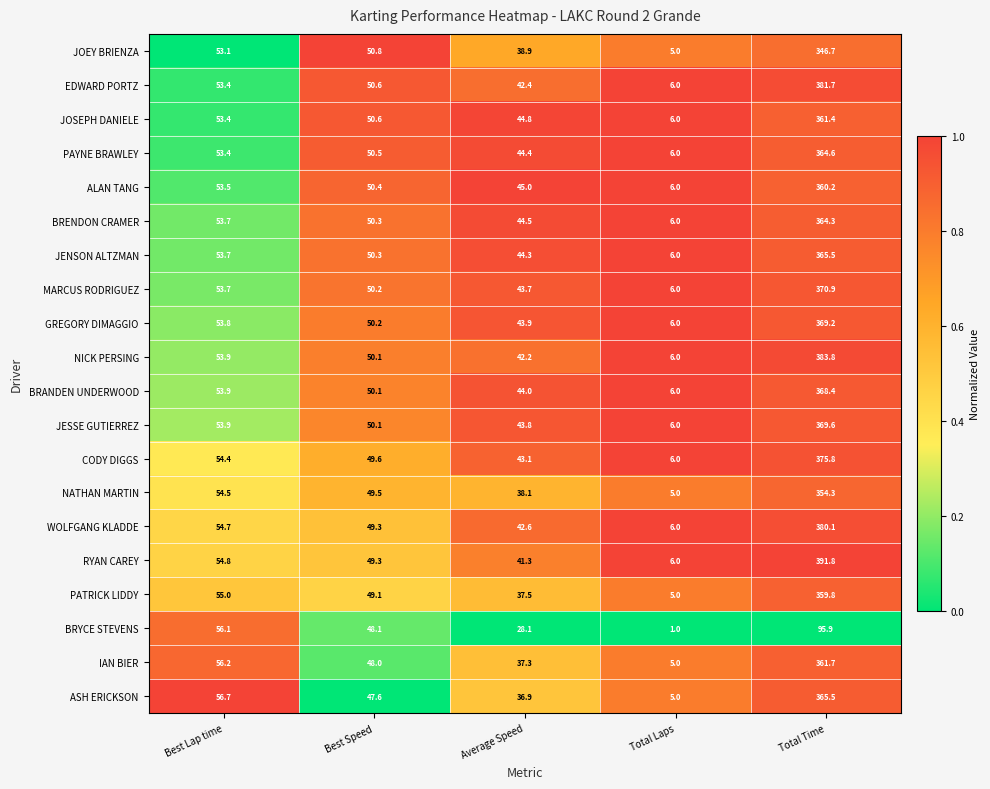

Which series has the largest total across all categories?

RYAN CAREY